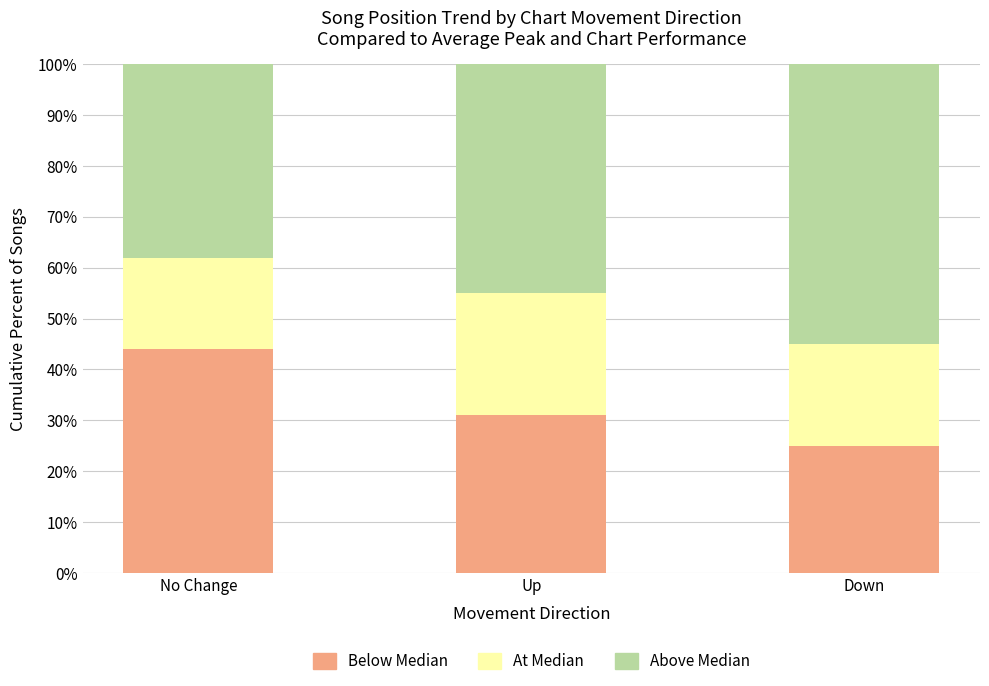

At which label does Below Median reach its minimum?

Down